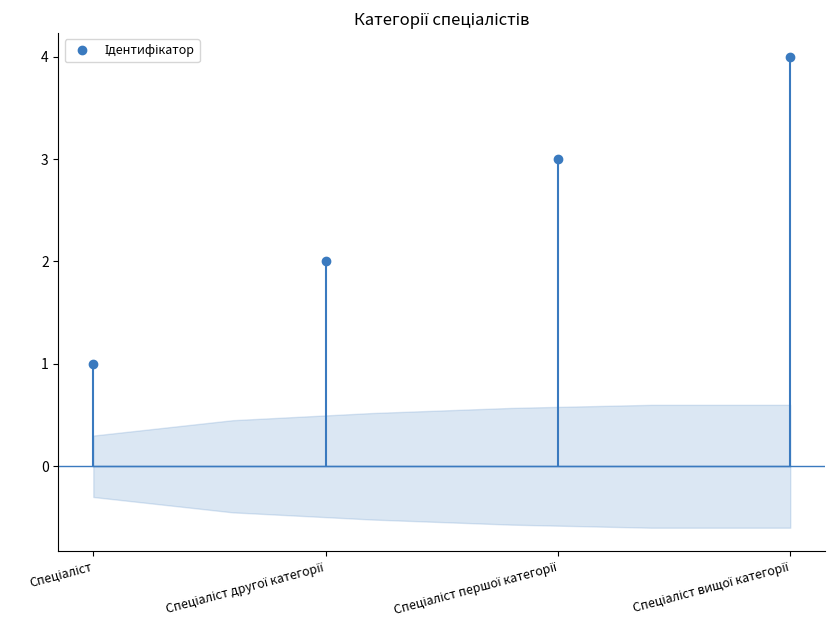

What is the label of the 3rd point from the left?

Спеціаліст першої категорії